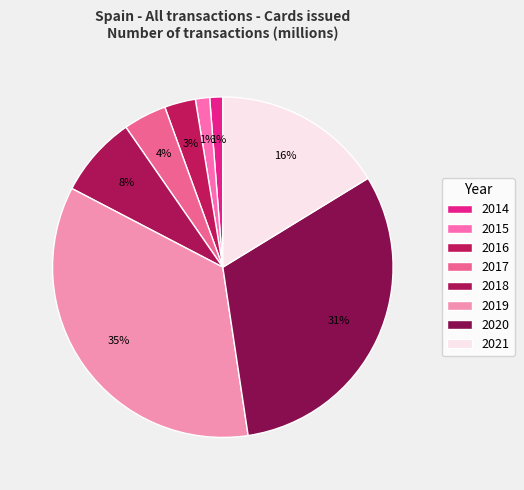

Rank the categories by value from highest to lowest.

2019, 2020, 2021, 2018, 2017, 2016, 2015, 2014